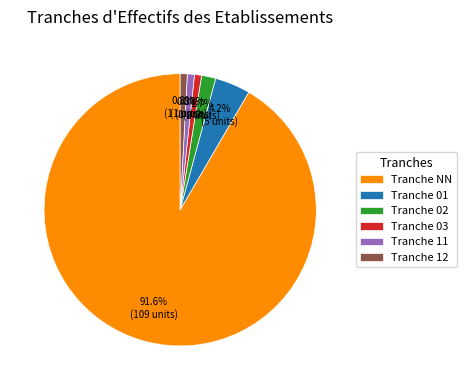

Approximately how many times larger is the value at Tranche 11 compared to Tranche 12?

1.0